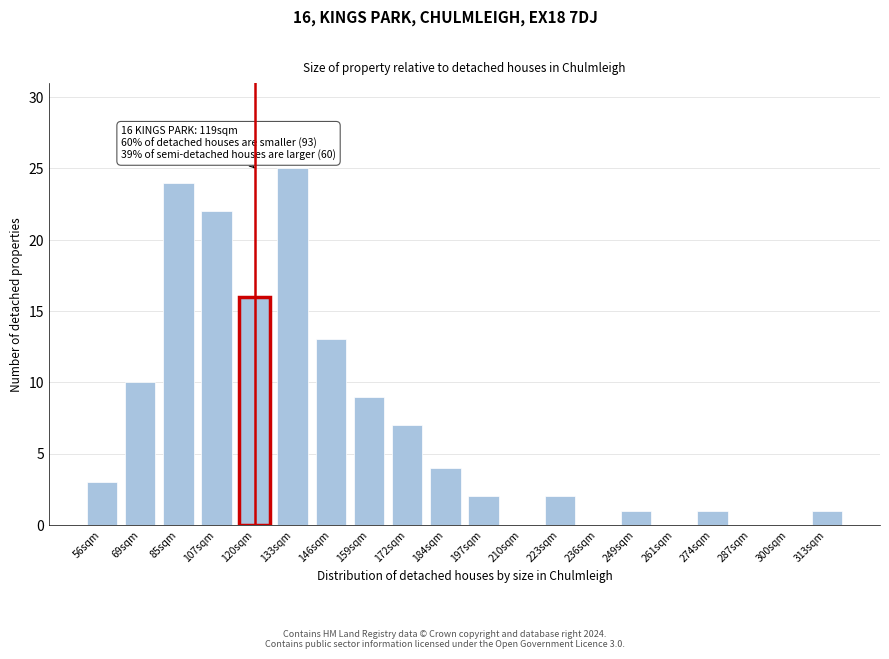

Reading left to right, what are all the values shown in this chart?

56sqm=3	69sqm=10	85sqm=24	107sqm=22	120sqm=16	133sqm=25	146sqm=13	159sqm=9	172sqm=7	184sqm=4	197sqm=2	210sqm=0	223sqm=2	236sqm=0	249sqm=1	261sqm=0	274sqm=1	287sqm=0	300sqm=0	313sqm=1